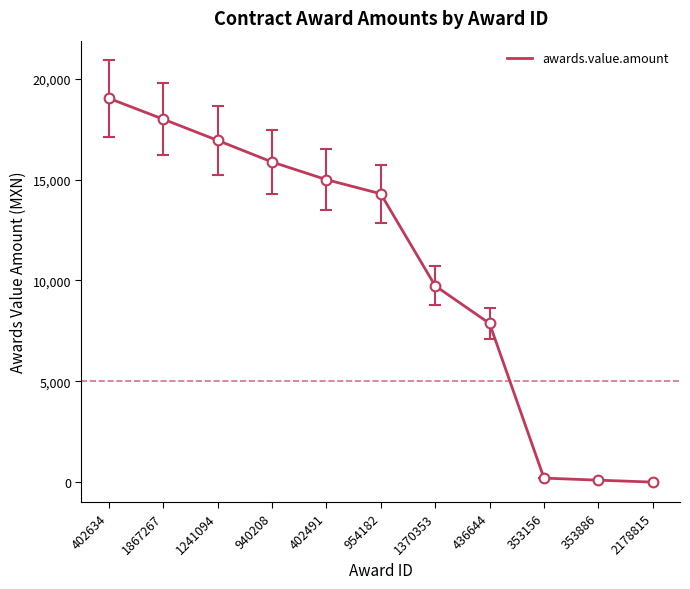

True or false: the data has more than 2 interior local peaks.

False